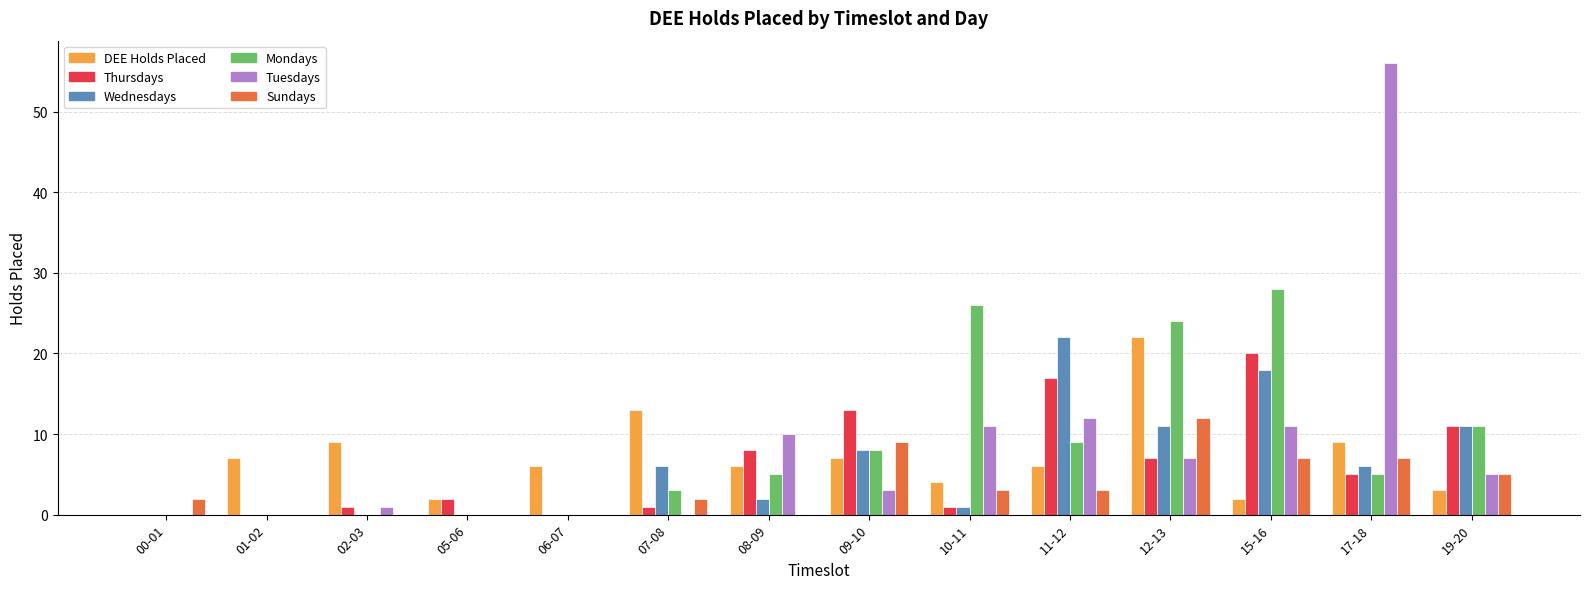

Which category has the highest value across all series?

17-18